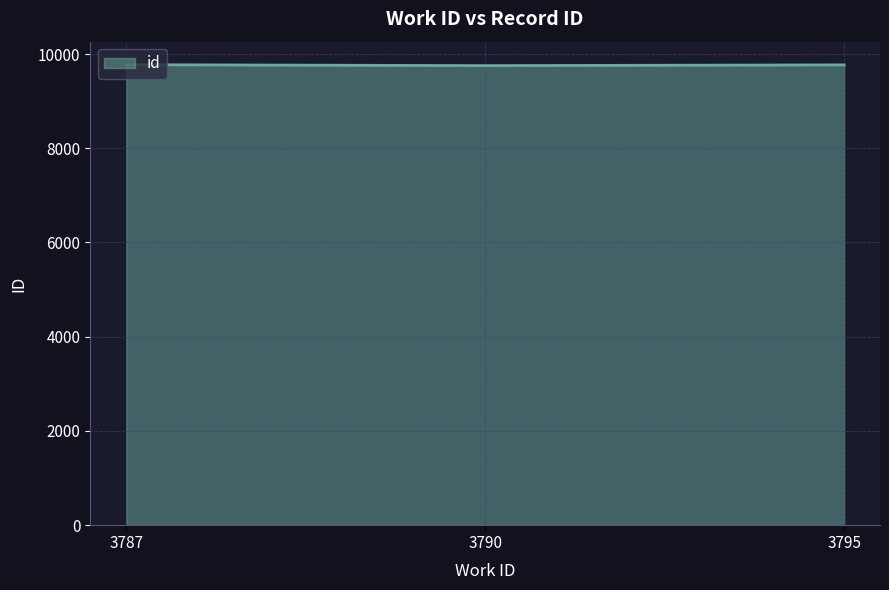

Where does the data first go above 9770?

3787